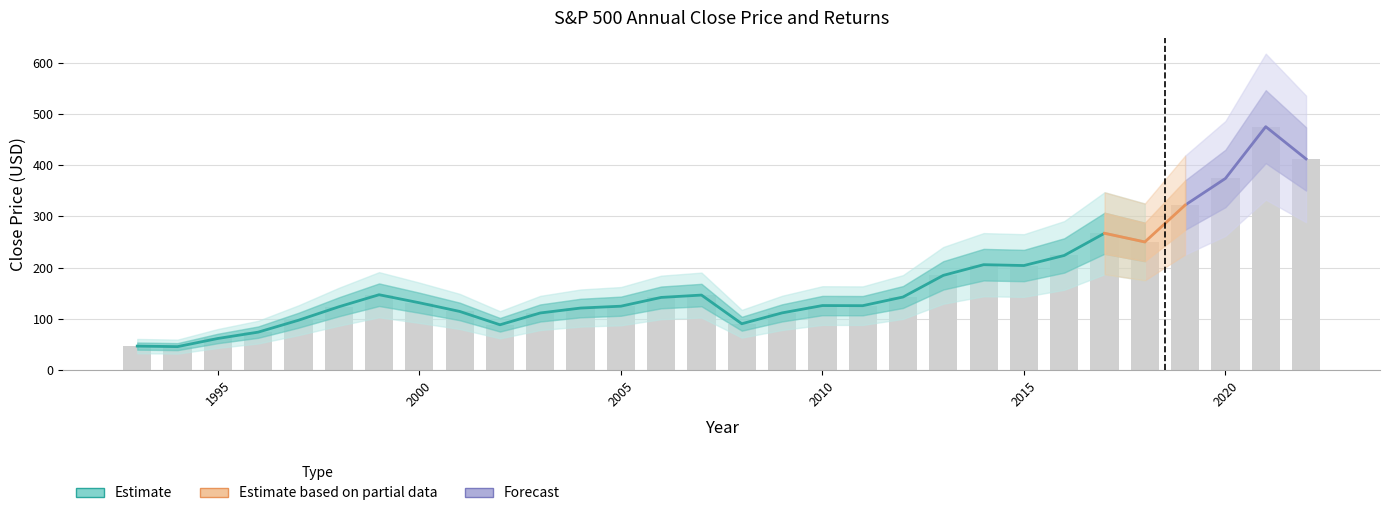

Which label corresponds to the largest value in the chart?

2021